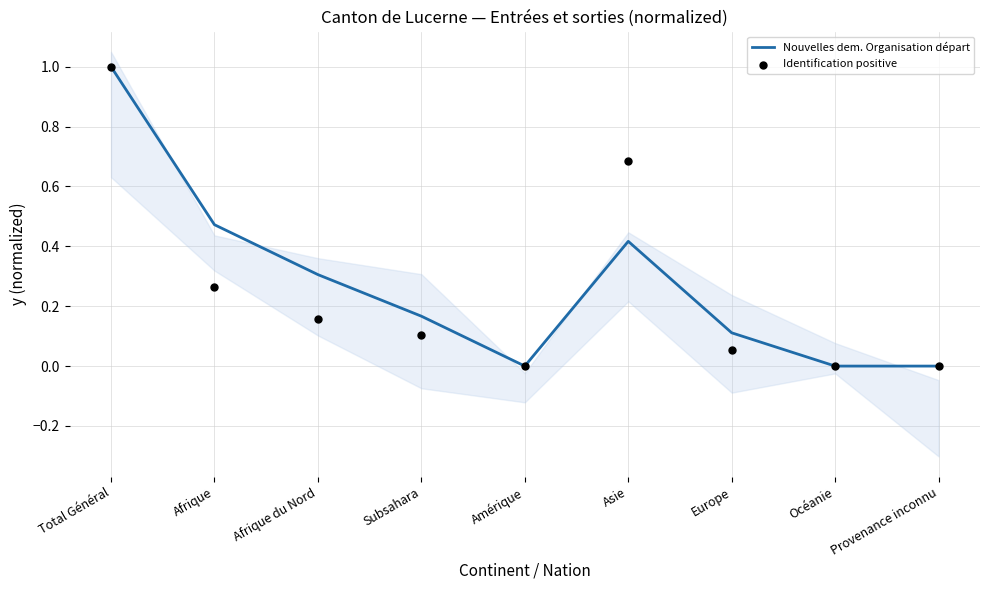

Which series reaches the minimum Y coordinate?

Nouvelles dem. Organisation départ